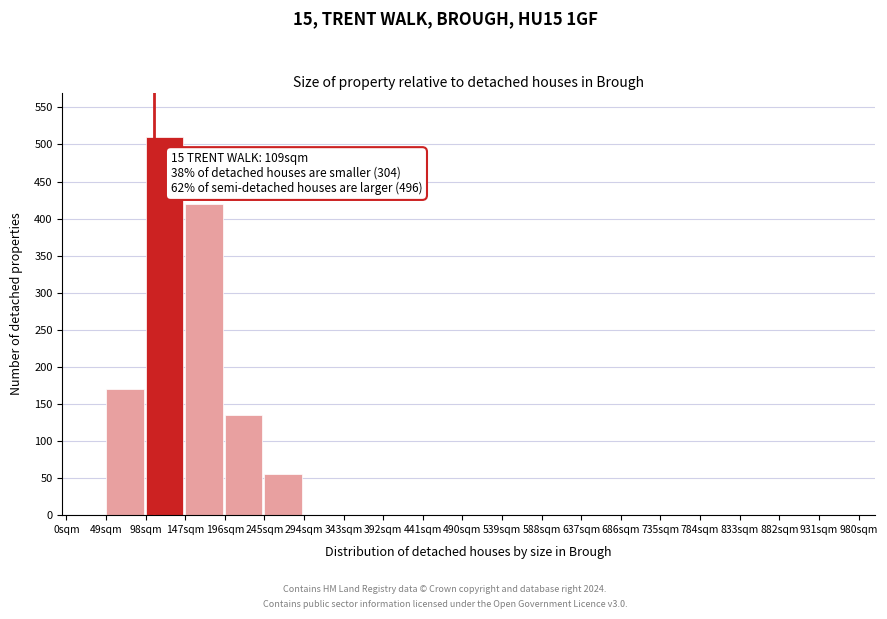

Reading left to right, what are all the values shown in this chart?

0sqm=0	49sqm=170	98sqm=510	147sqm=420	196sqm=135	245sqm=55	294sqm=0	343sqm=0	392sqm=0	441sqm=0	490sqm=0	539sqm=0	588sqm=0	637sqm=0	686sqm=0	735sqm=0	784sqm=0	833sqm=0	882sqm=0	931sqm=0